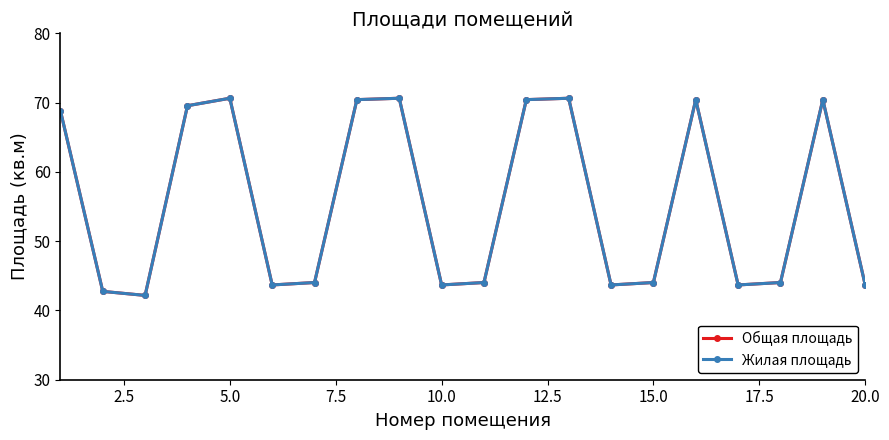

Does the chart have visible grid lines?

No